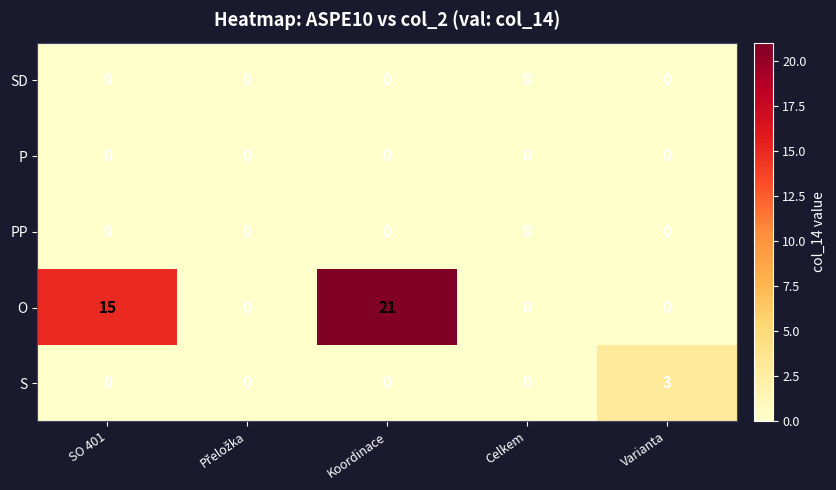

Which series has the largest range (max minus min)?

O